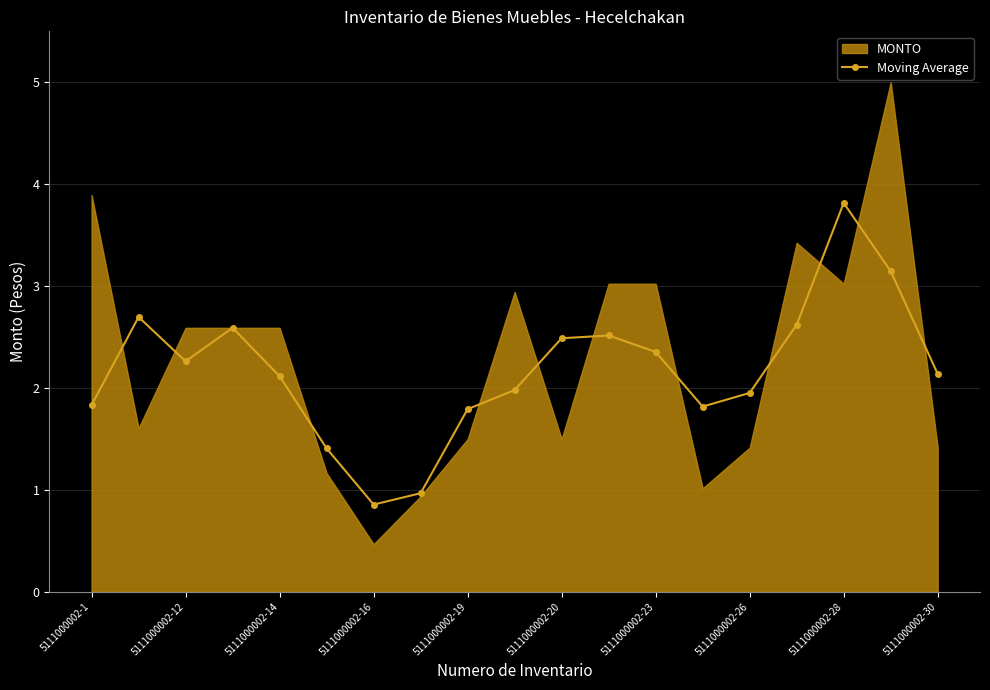

Is it true that Moving Average equals 1.8 at 5111000002-1?

True